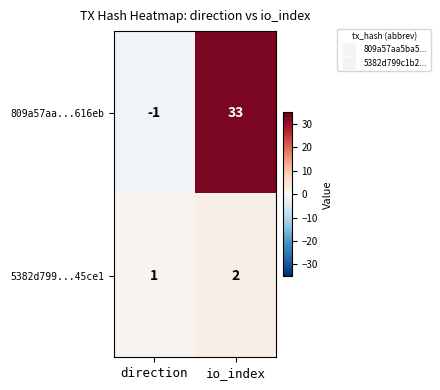

What is the sum of all 5382d799...45ce1 values?

3